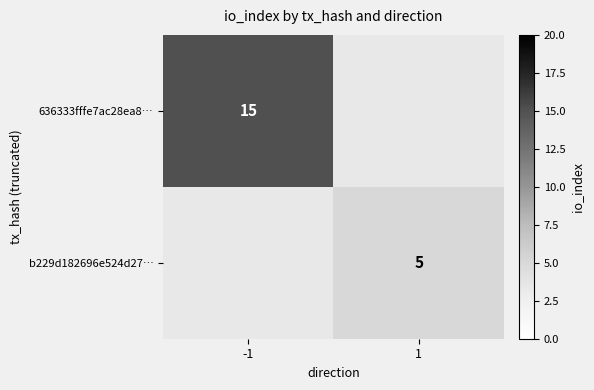

Is the value of 636333fffe7ac28ea8… at -1 greater than the value of b229d182696e524d27… at 1?

Yes